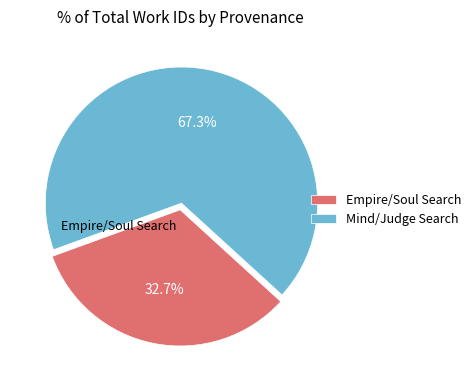

Does Mind/Judge Search account for over 50% of the chart?

Yes